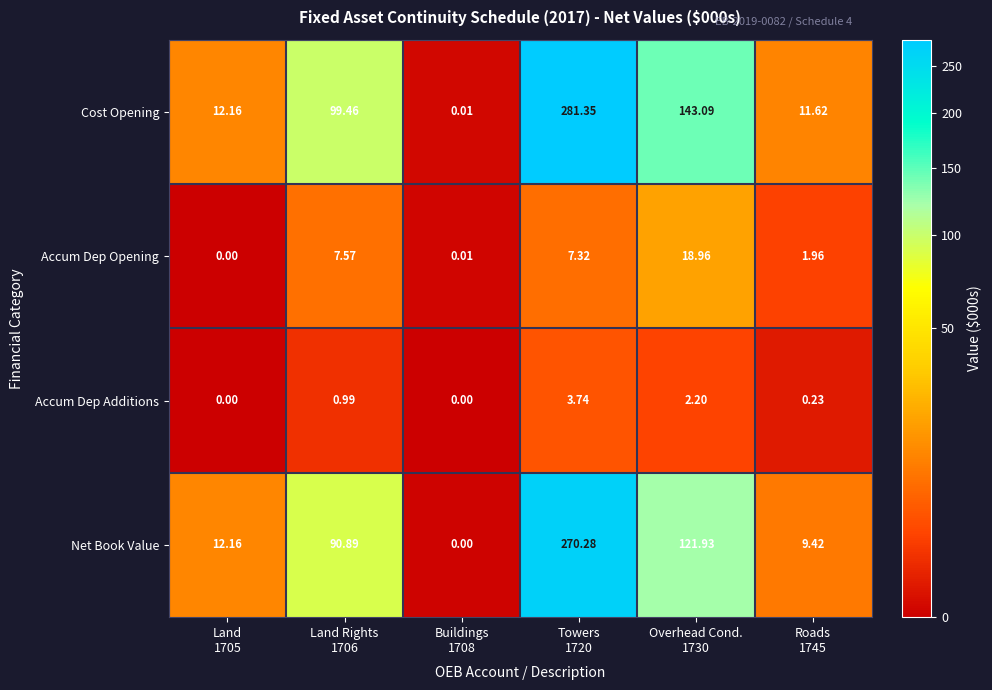

Which series has the largest range (max minus min)?

Cost Opening